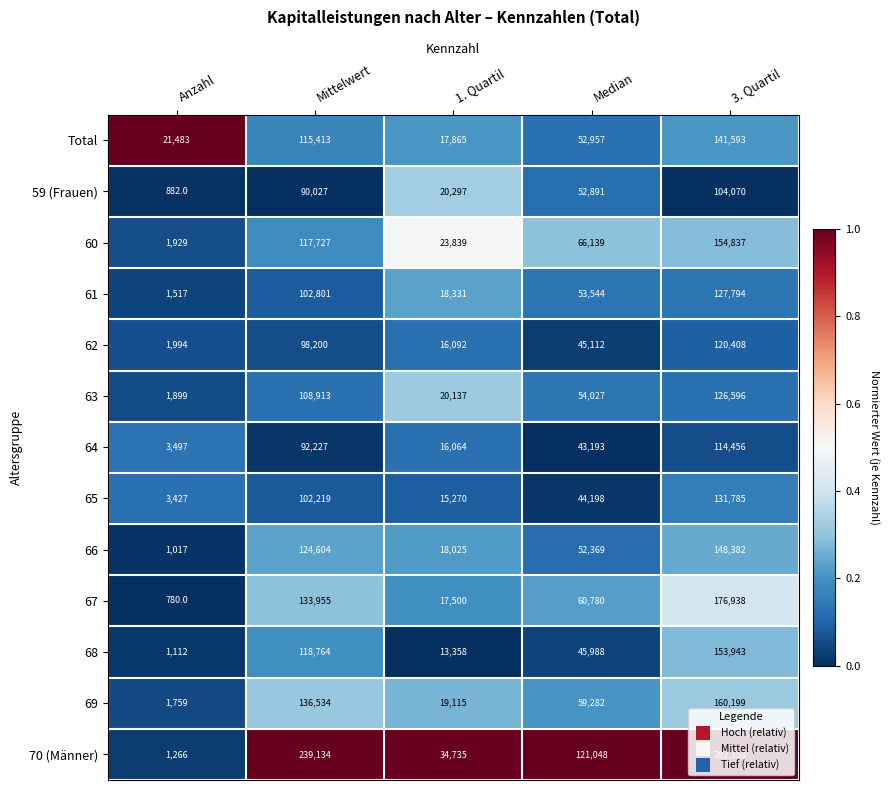

The value of 60 at 3. Quartil is 154837. True or false?

True